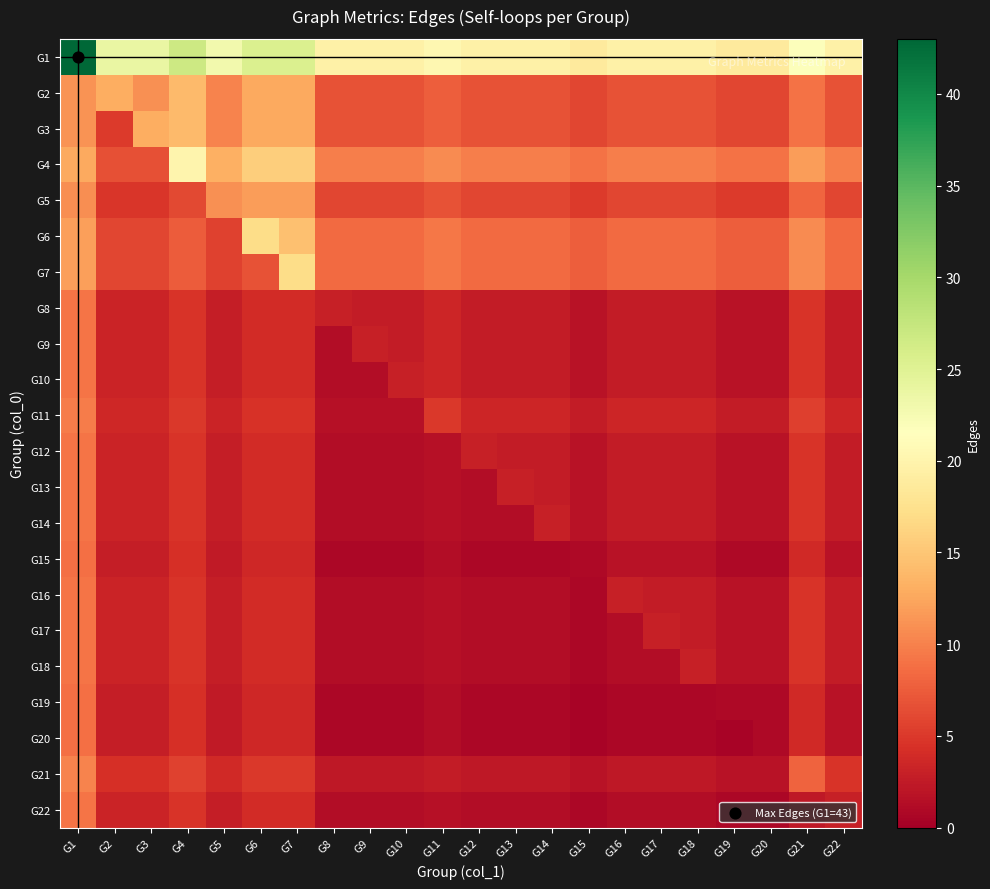

At which category is the sum across all series the highest?

G1